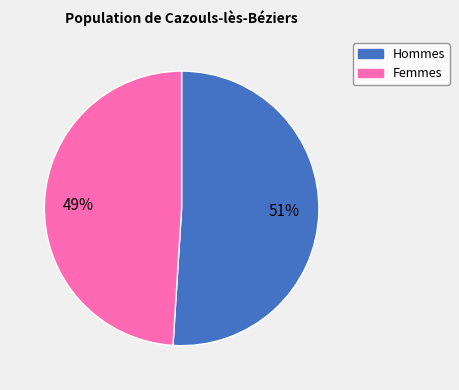

Rank the categories by value from highest to lowest.

Hommes, Femmes